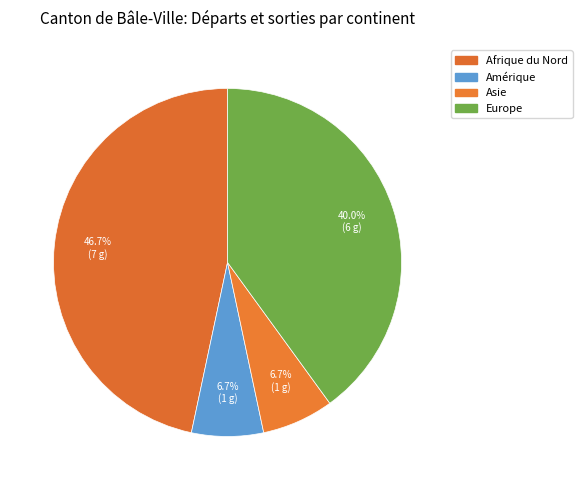

How many slices are in this pie chart?

4